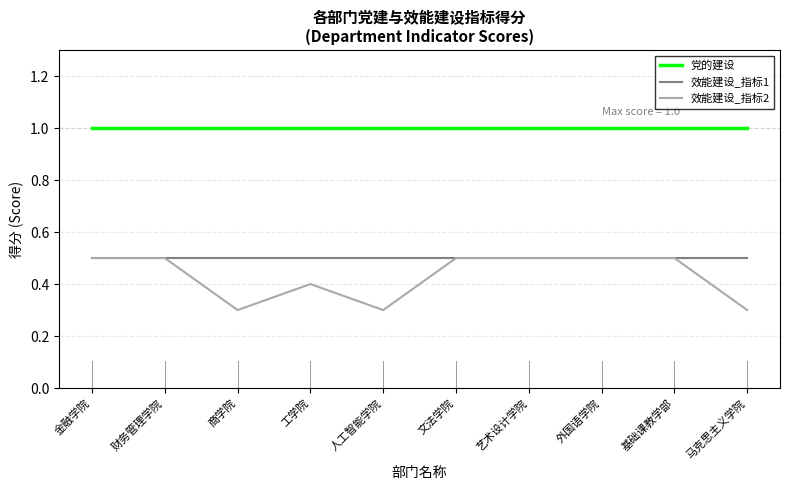

The value of 党的建设 at 艺术设计学院 is 1.0. True or false?

True